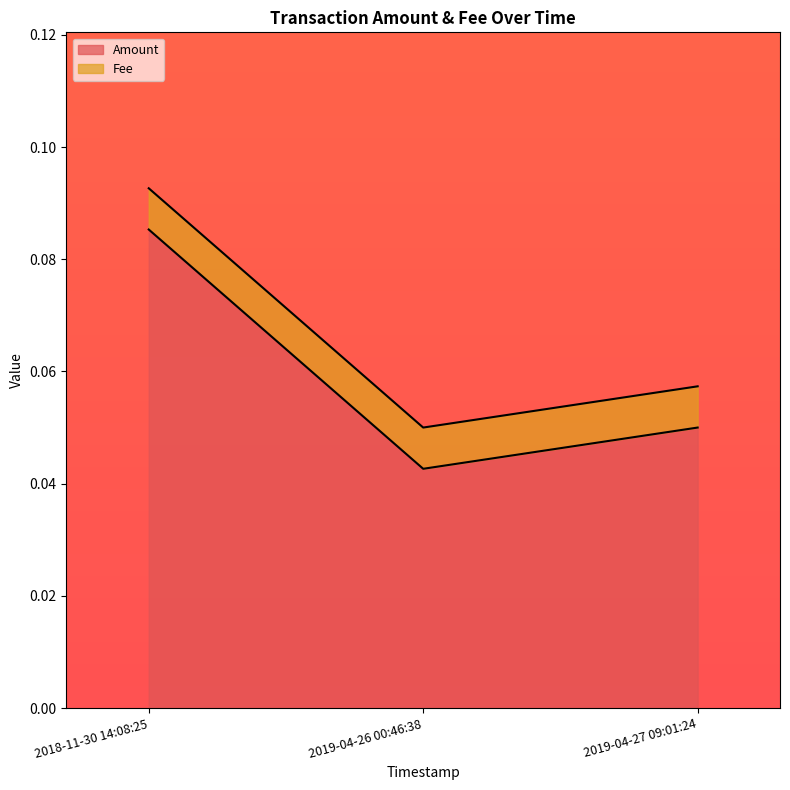

At which label does Amount reach its minimum?

2019-04-26 00:46:38